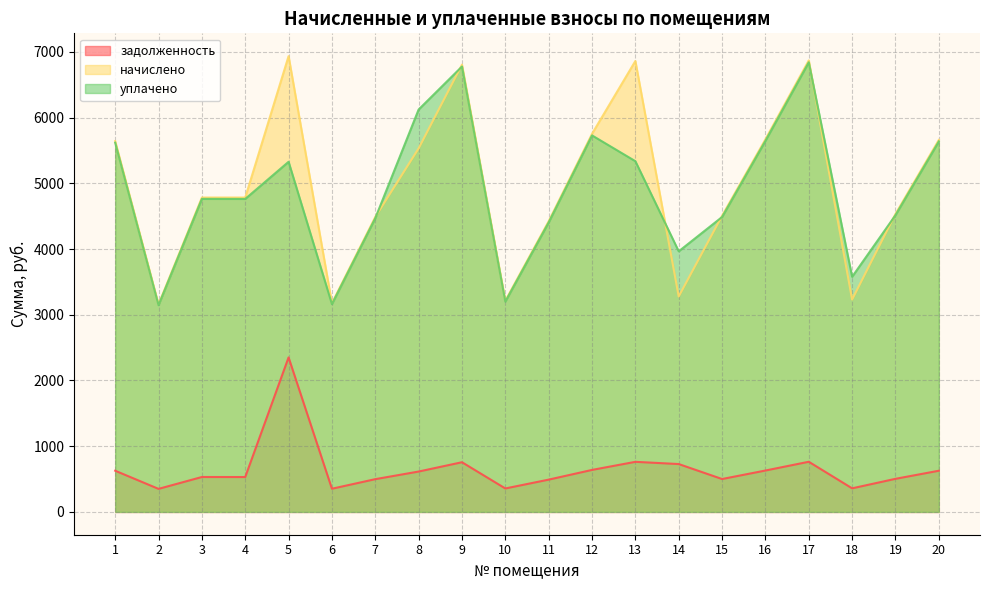

How many values in the начислено series exceed 4783?

11